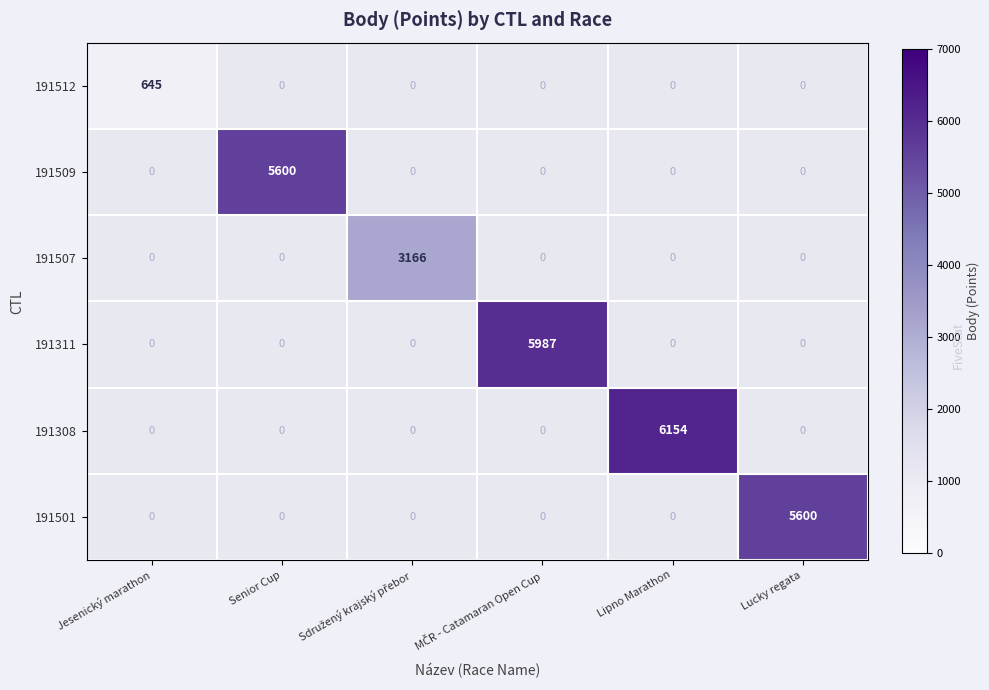

At how many categories does at least one series exceed 2634?

5